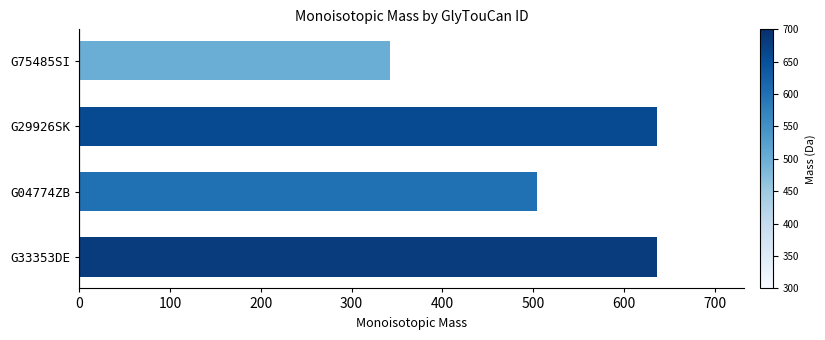

What is the change in value from G04774ZB to G29926SK?

+132.0